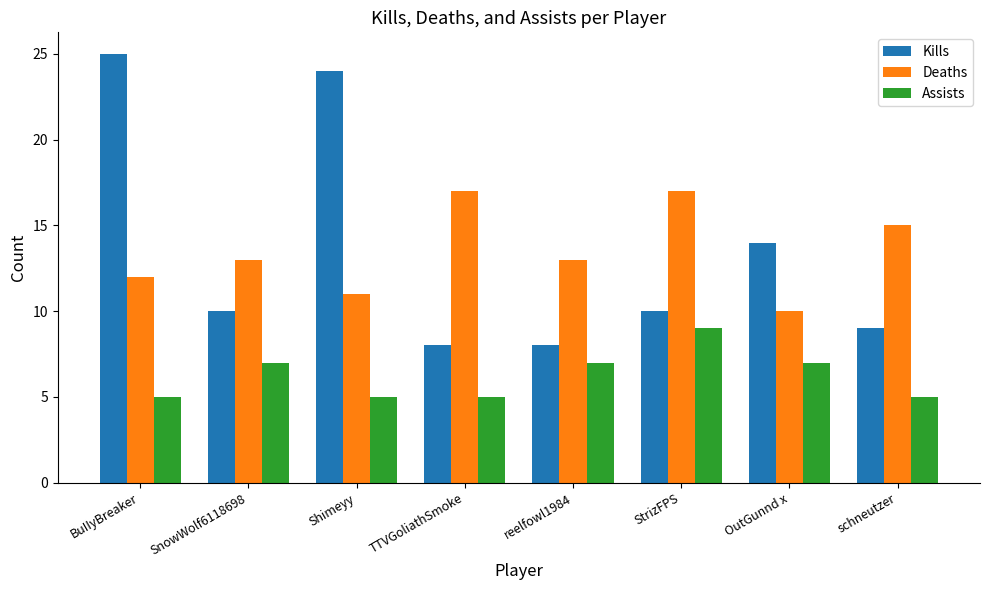

How many categories are shown in the chart?

8